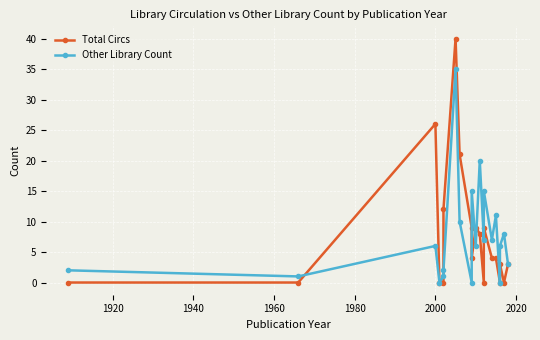

What is the highest value of the Other Library Count series?

35